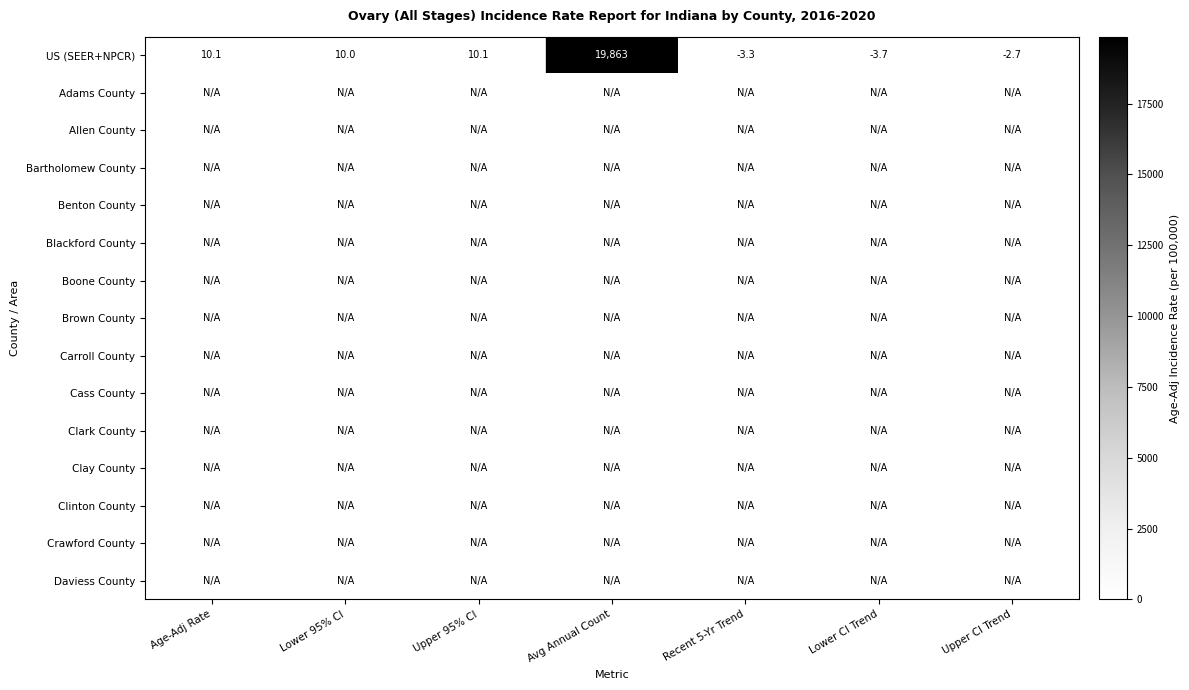

The value of US (SEER+NPCR) at Recent 5-Yr Trend is -3.3. True or false?

True